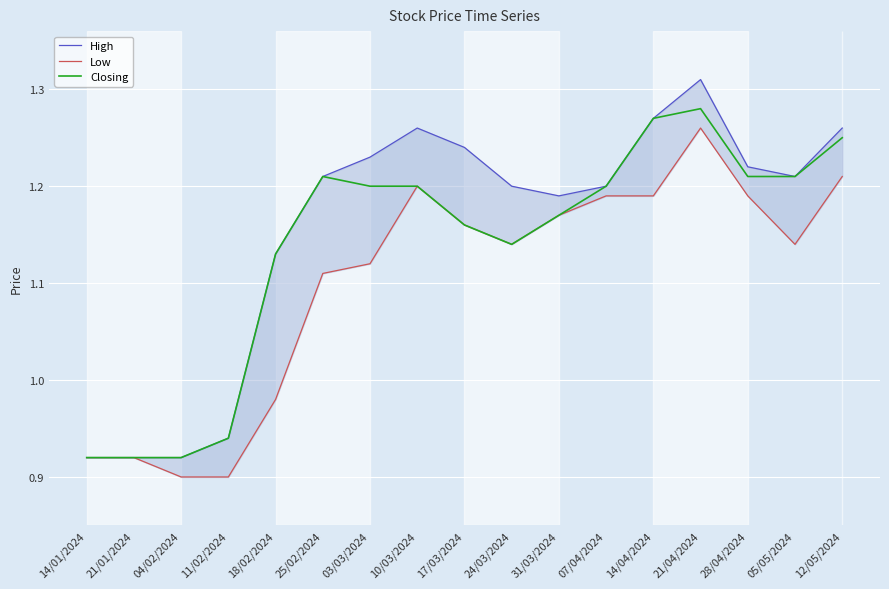

True or false: Low and High intersect in this chart.

False